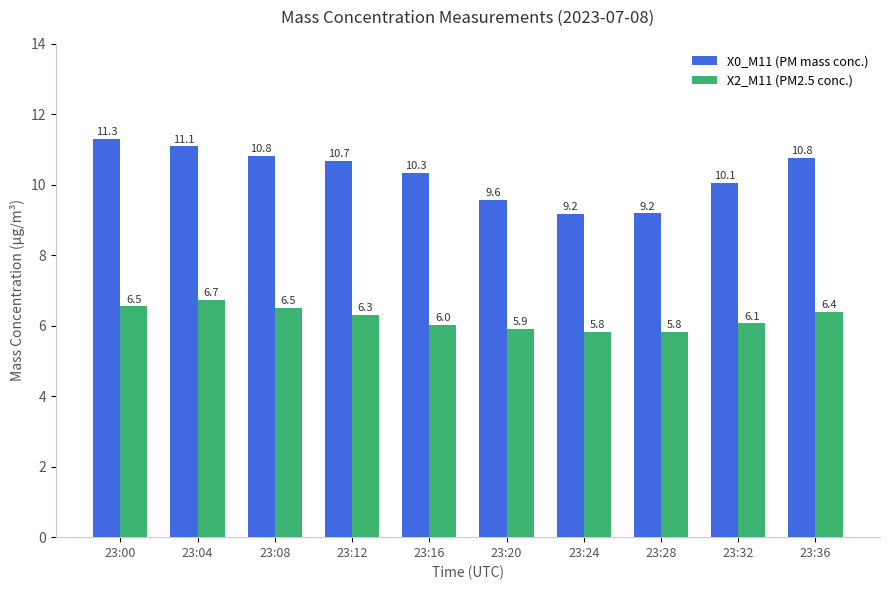

What is the total value across all series at 23:24?

15.0